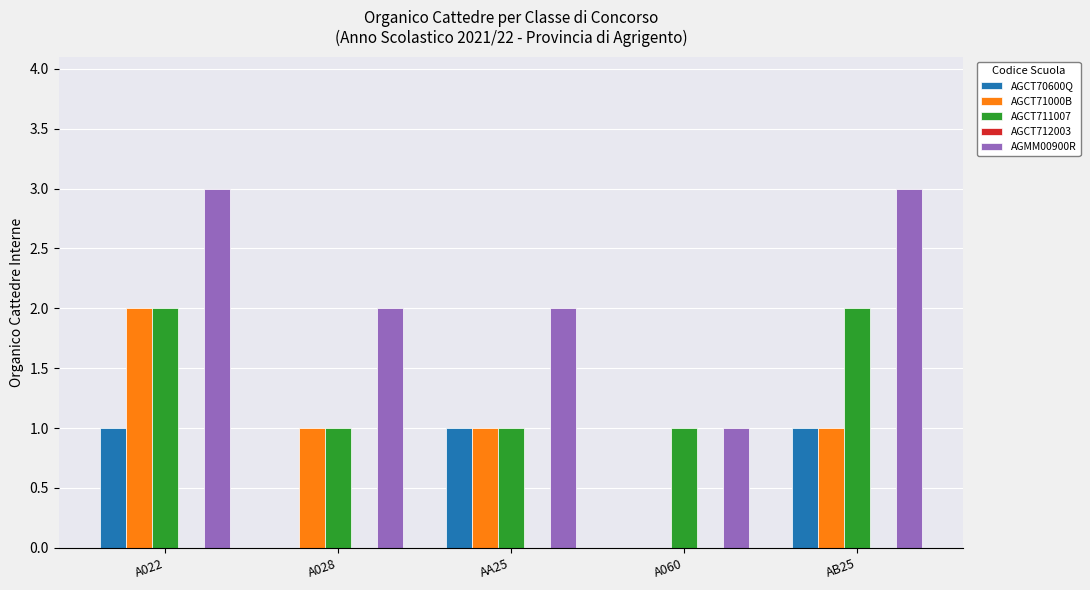

What is the highest value of the AGMM00900R series?

3